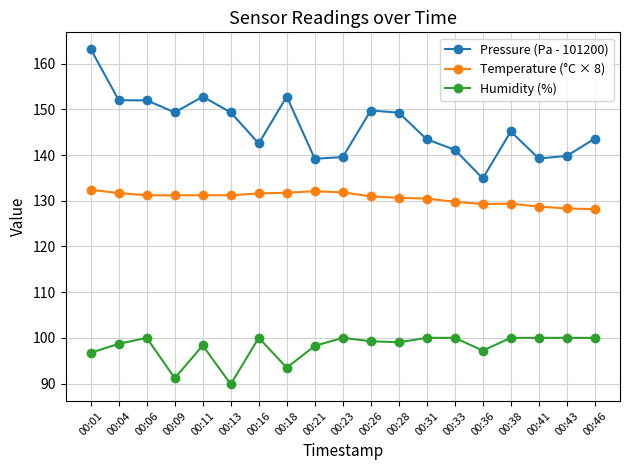

In Pressure (Pa - 101200), how many points are higher than both neighbors (excluding endpoints)?

4